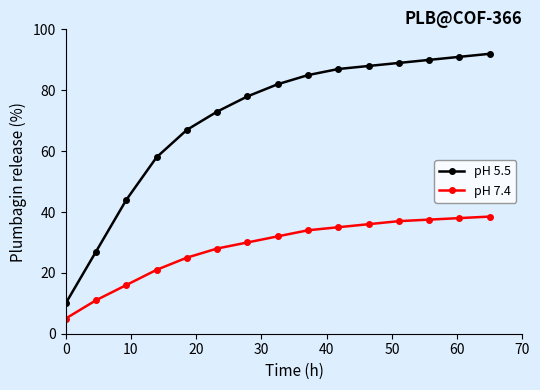

Which series has the largest total across all categories?

pH 5.5